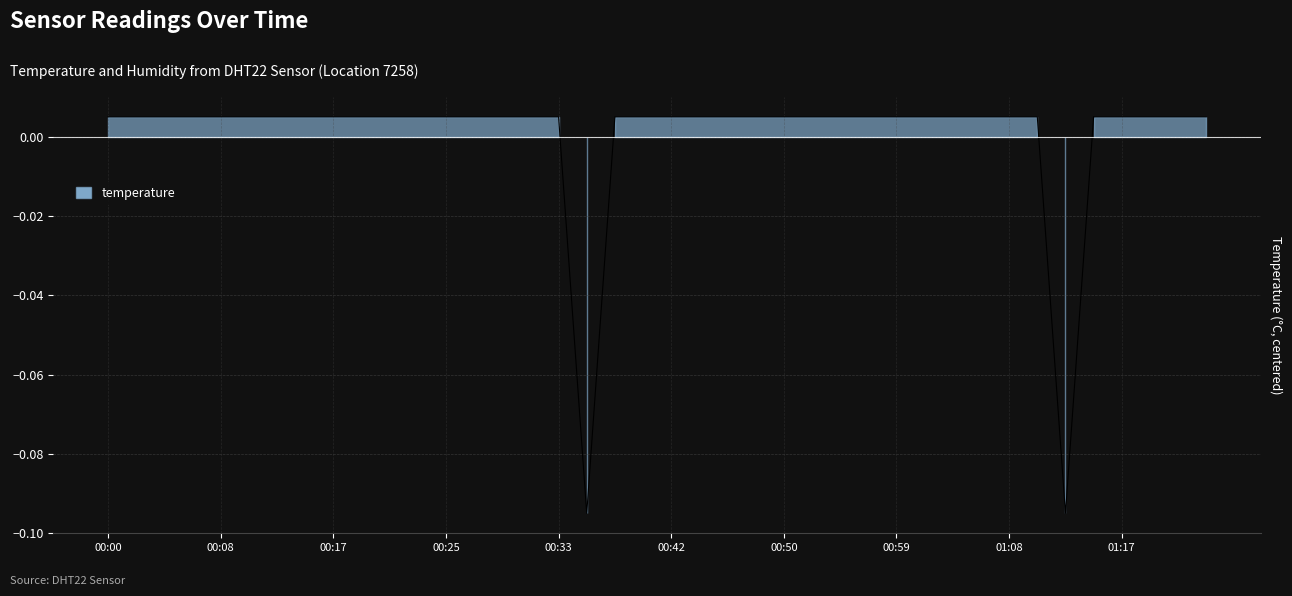

List the labels in order of value, largest first.

00:00, 00:02, 00:04, 00:06, 00:08, 00:10, 00:12, 00:15, 00:17, 00:19, 00:21, 00:23, 00:25, 00:27, 00:29, 00:31, 00:33, 00:38, 00:40, 00:42, 00:44, 00:46, 00:48, 00:50, 00:53, 00:55, 00:57, 00:59, 01:01, 01:03, 01:06, 01:08, 01:10, 01:15, 01:17, 01:19, 01:22, 01:24, 00:36, 01:12